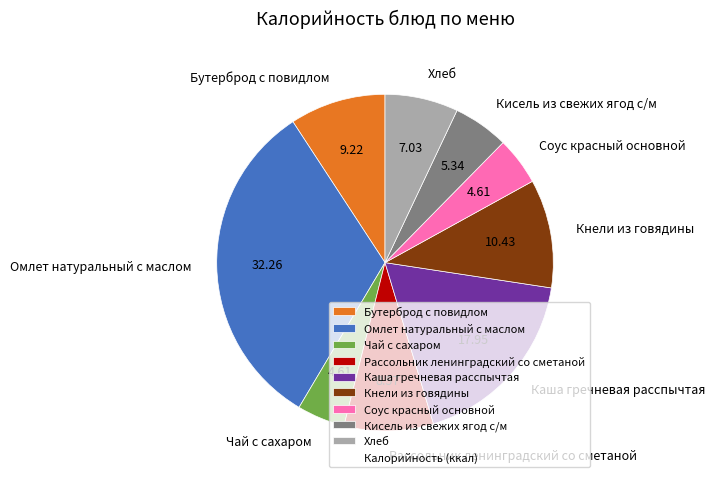

Do Омлет натуральный с маслом and Соус красный основной together represent more than half of the pie?

No